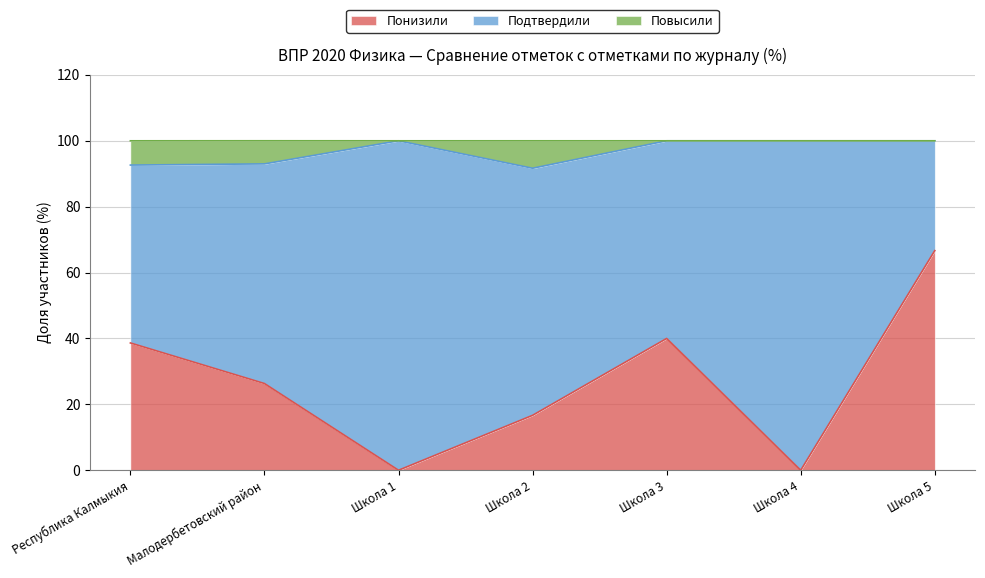

The value of Понизили at Малодербетовский район is 9.4. True or false?

False